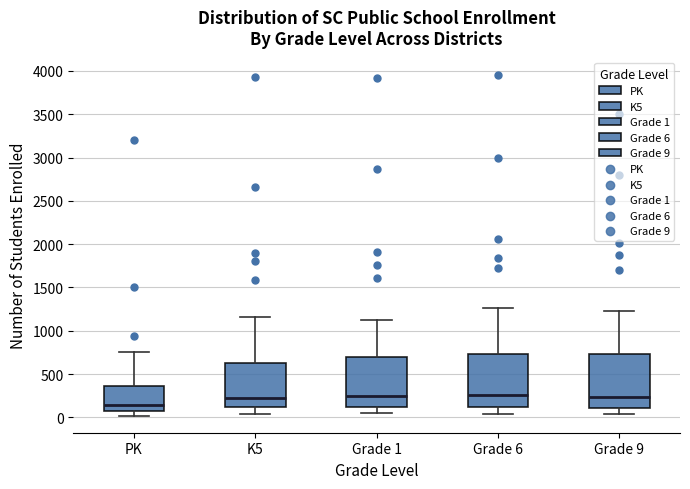

Where does the median line of the box for PK sit on the y-axis? The values are not printed on the chart, so give them approximately, as read against the axis.

150